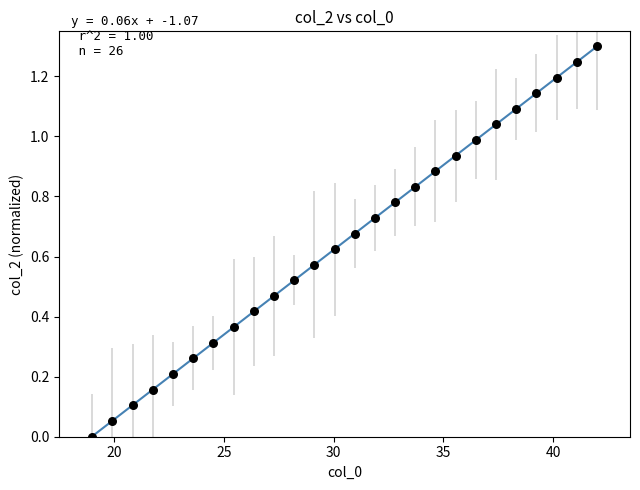

What is the range of X values (max minus min)?

23.0